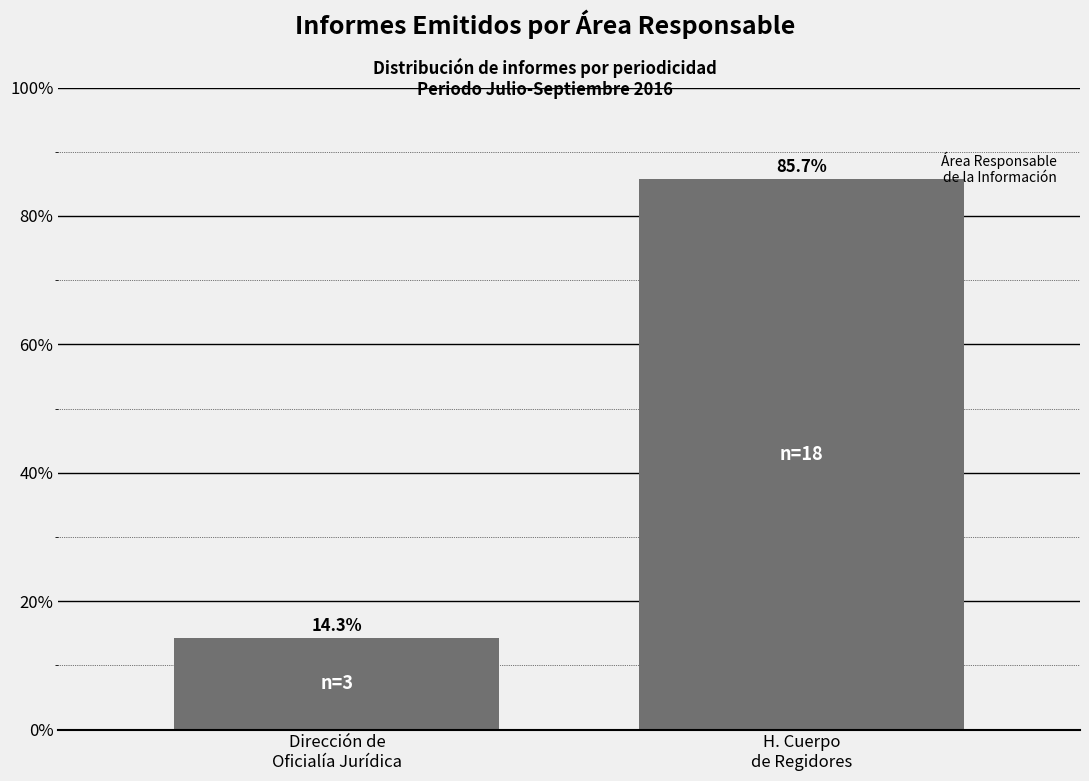

Reading right to left, what are all the values shown in this chart?

85.7	14.3